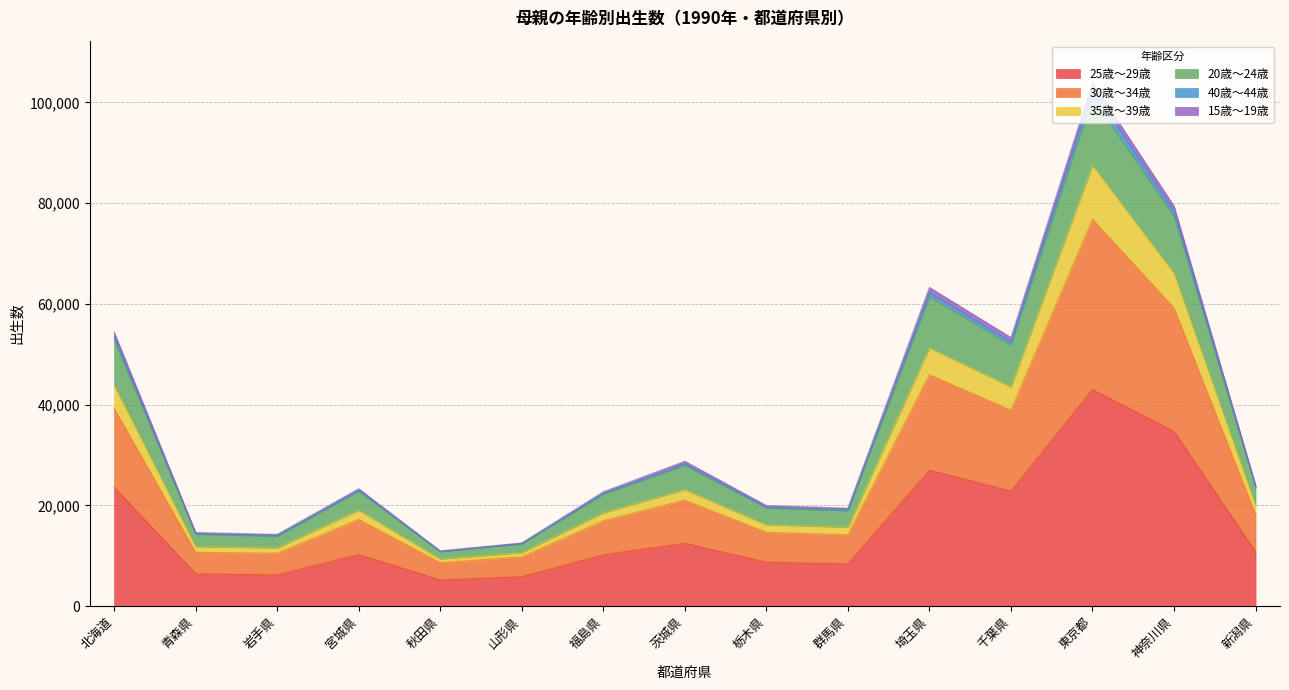

List the labels in order of 25歳～29歳 value, smallest first.

秋田県, 山形県, 岩手県, 青森県, 群馬県, 栃木県, 福島県, 宮城県, 新潟県, 茨城県, 千葉県, 北海道, 埼玉県, 神奈川県, 東京都